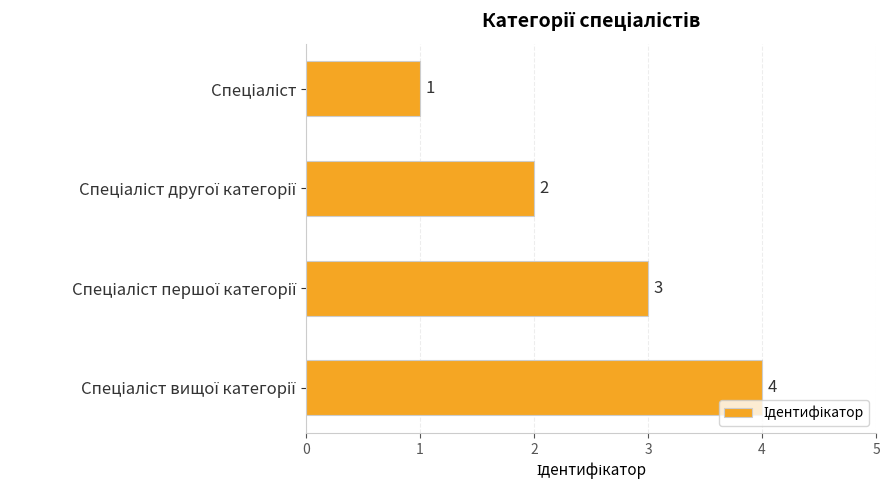

What is the sum of all values?

10